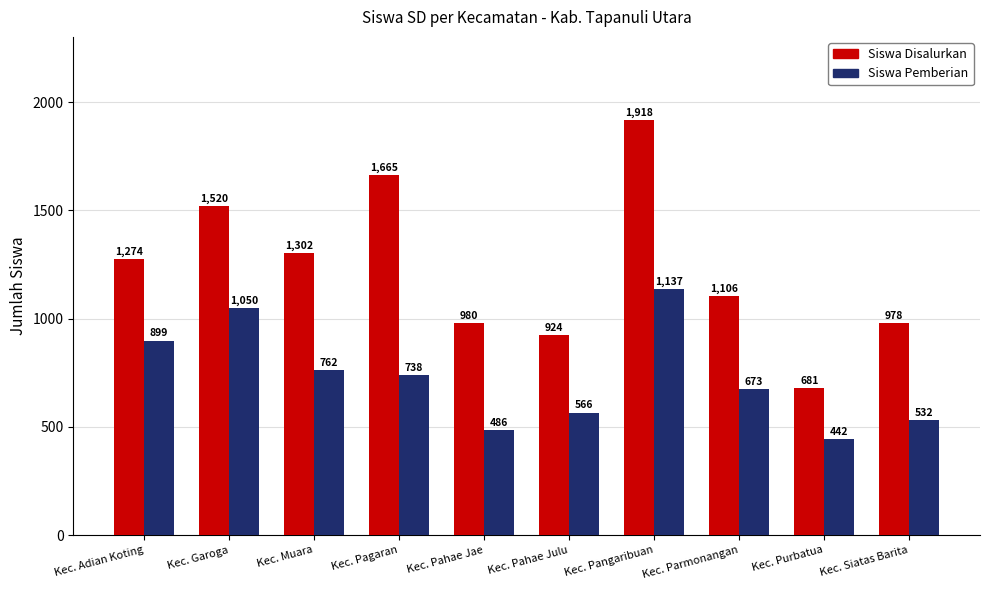

At Kec. Pahae Julu, list the series in order from smallest to largest.

Siswa Pemberian, Siswa Disalurkan